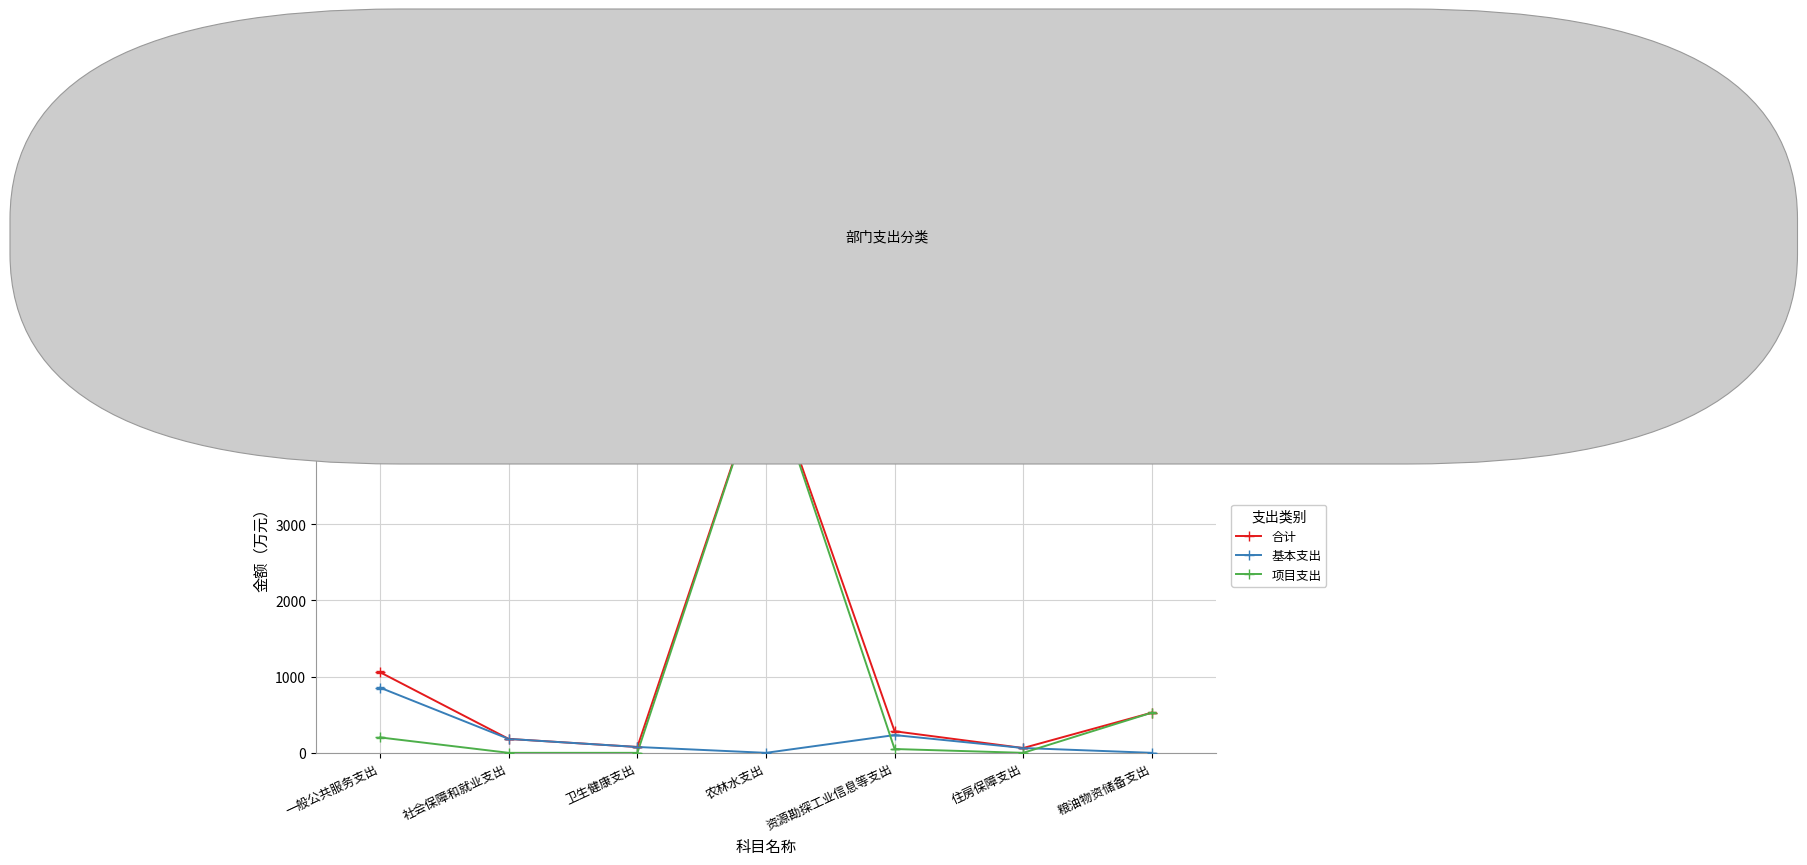

True or false: 项目支出 has more than 0 interior local peaks.

True